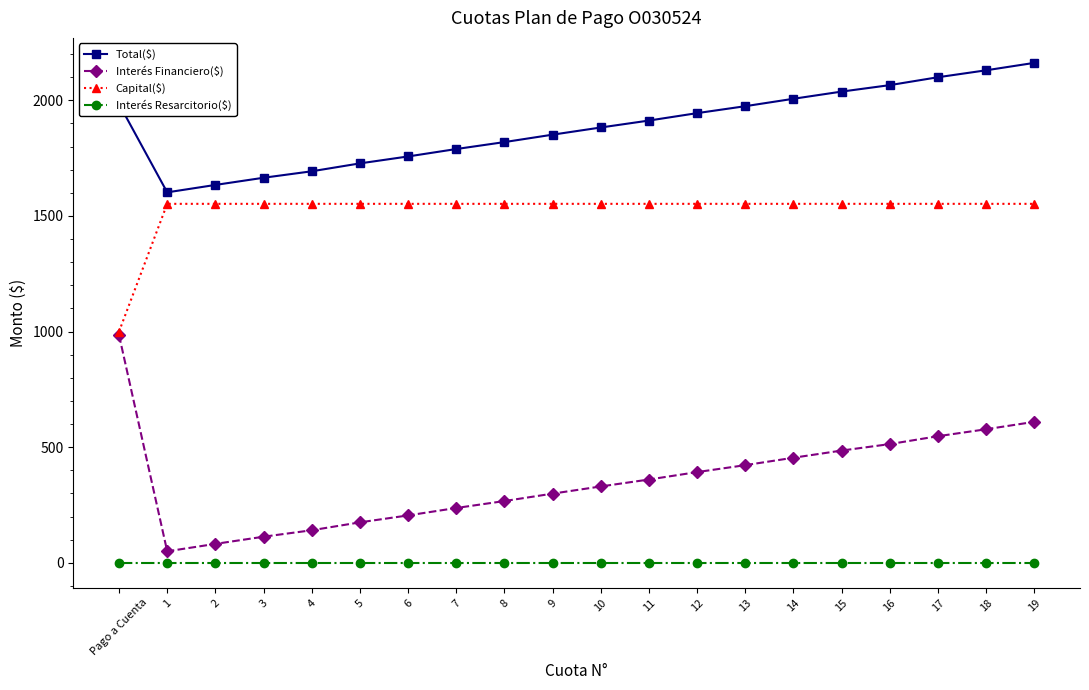

Does the chart have visible grid lines?

No